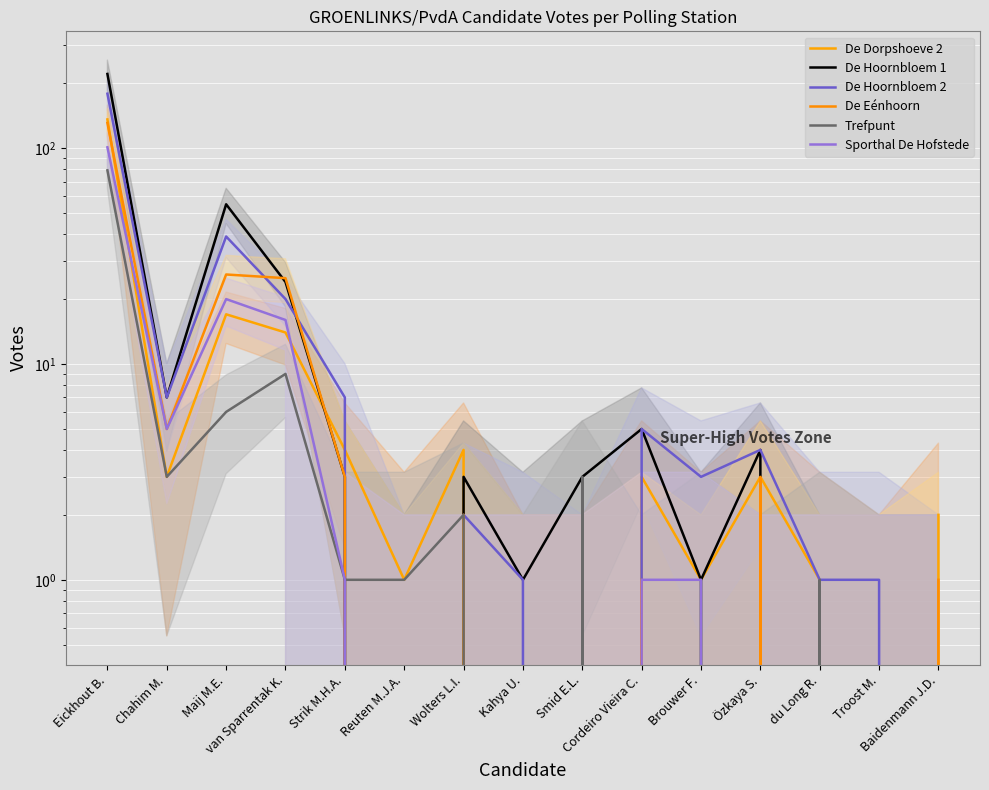

What is the label of the 15th point from the right?

Eickhout B.